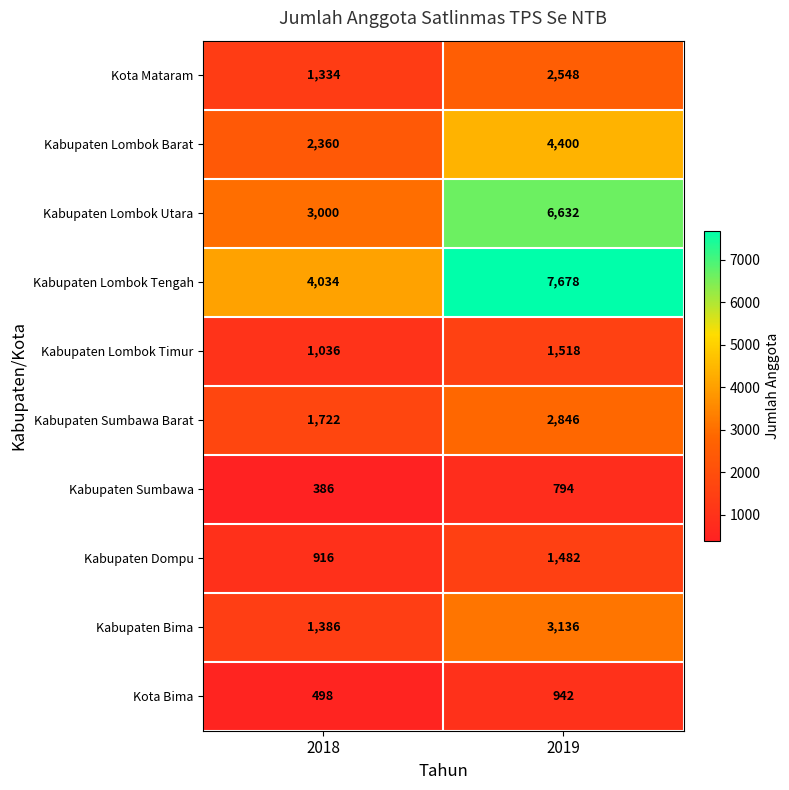

At which category does the chart reach its peak across all series?

2019